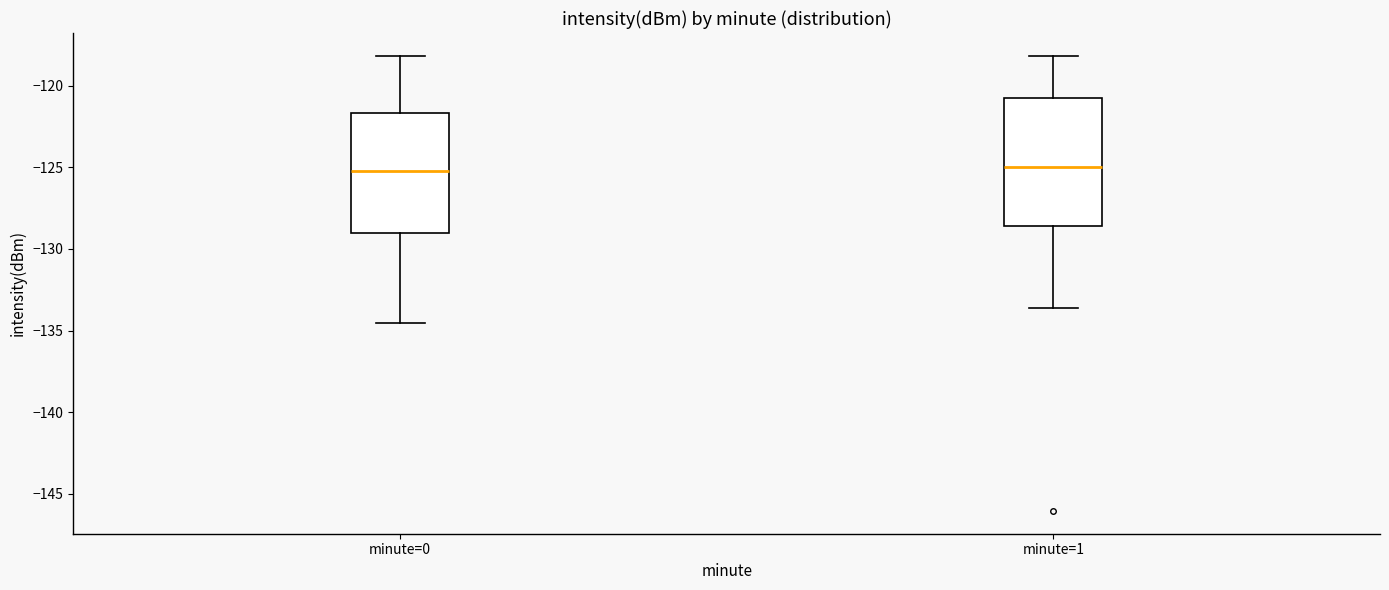

Which box is the tallest, from its lower edge to its upper edge?

minute=1